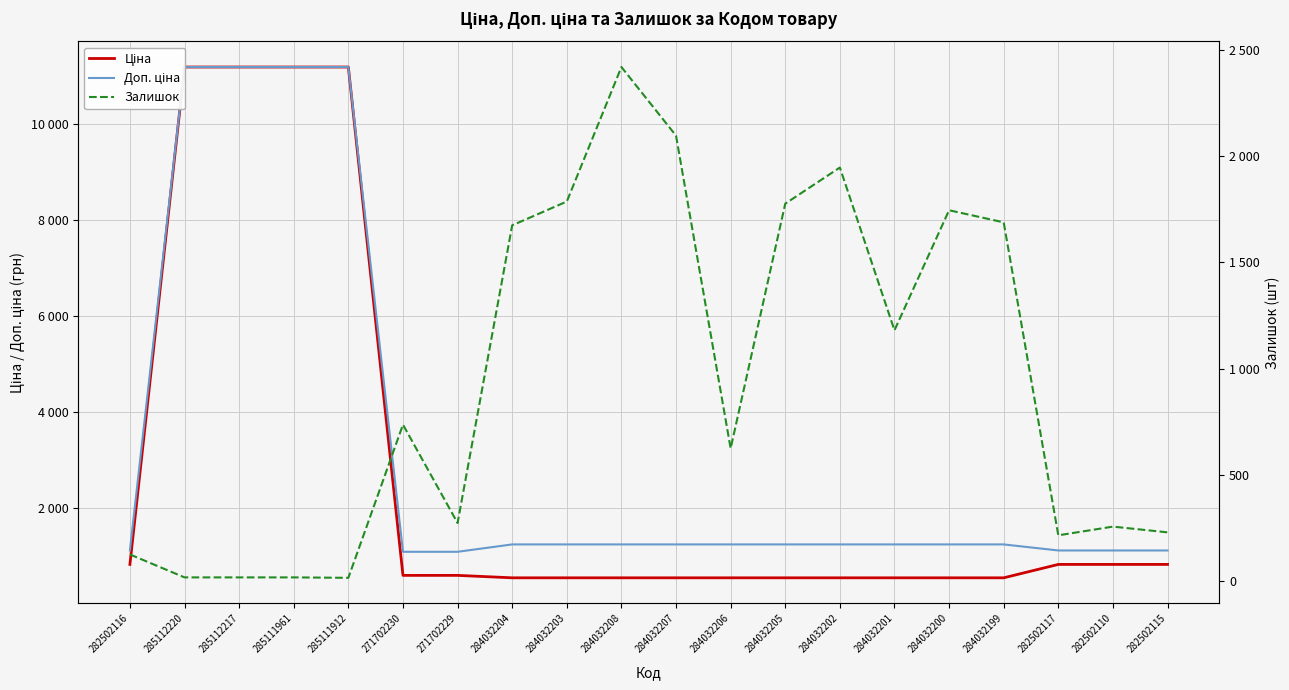

Between 284032200 and 282502117, which series saw the biggest shift?

Залишок